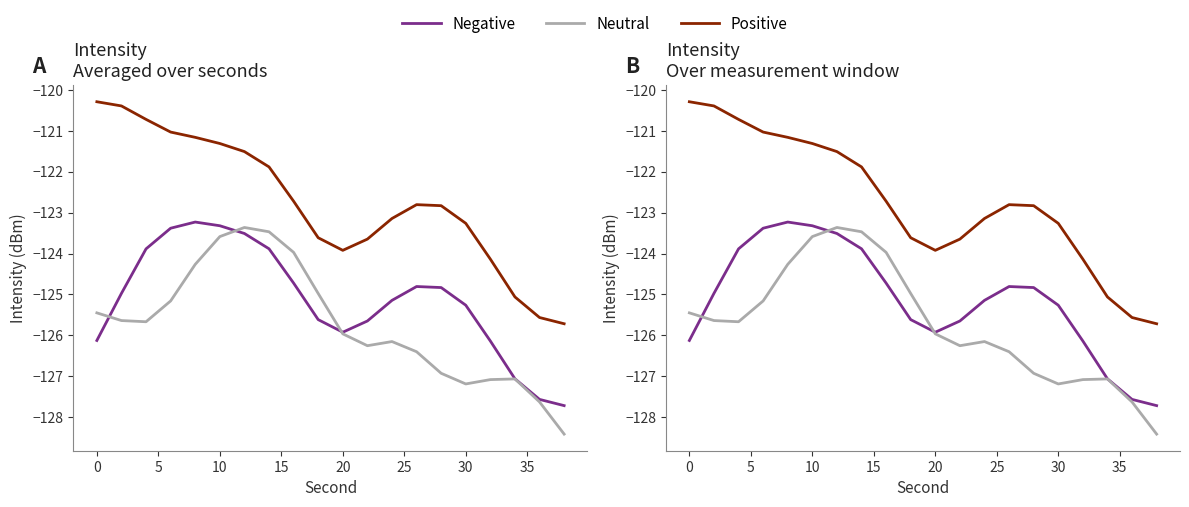

The Positive series shows -120.7 at 5. True or false?

True